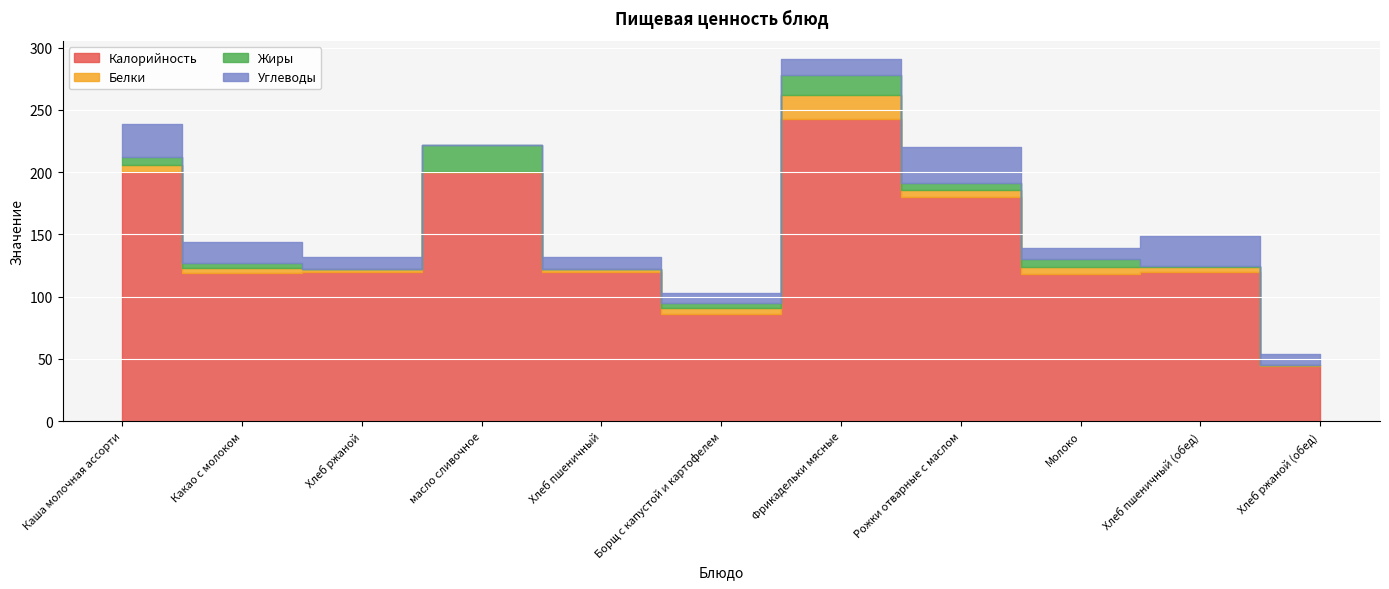

Reading left to right, list all the values displayed in this chart.

Калорийность: 200	119	120	200	120	86	243	180	118	120	44
Белки: 6	4	2	0	2	5	19	6	6	4	1
Жиры: 6	4	0	22	0	4	16	5	6	1	0
Углеводы: 27	17	10	0	10	8	13	29	9	24	9